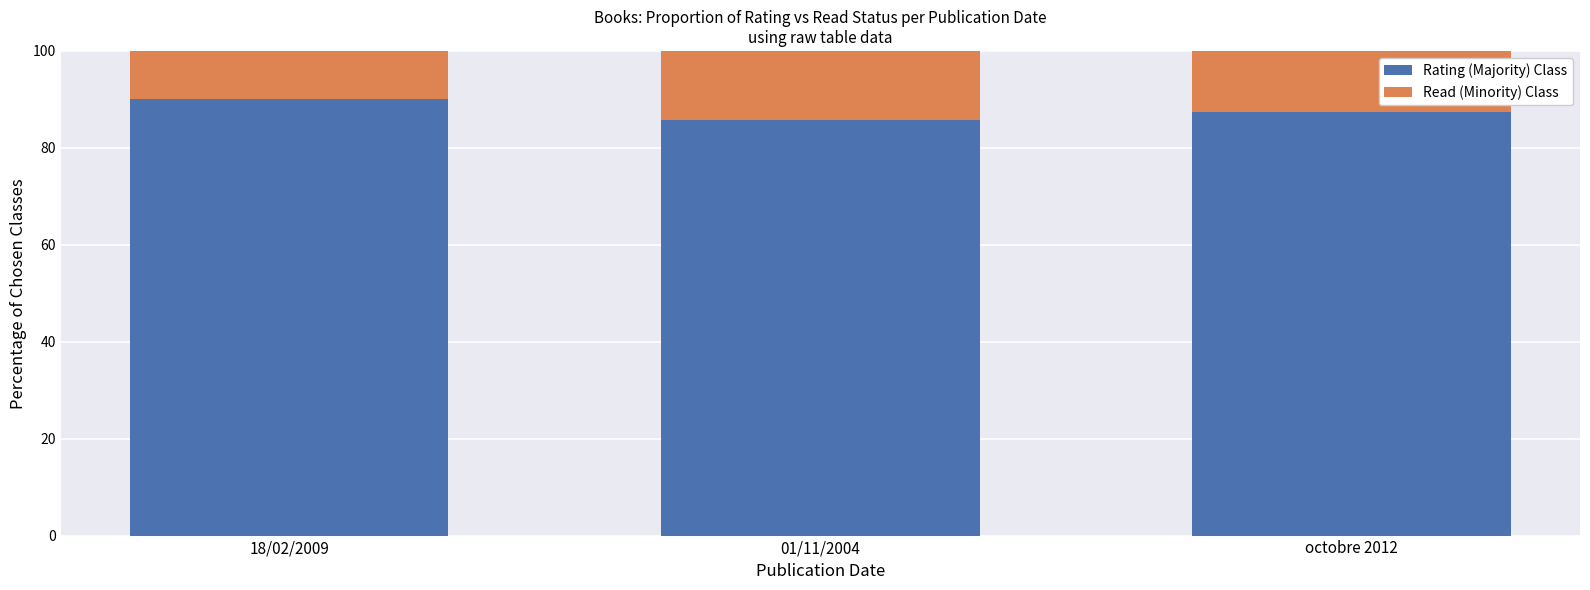

Are the bars horizontal?

No